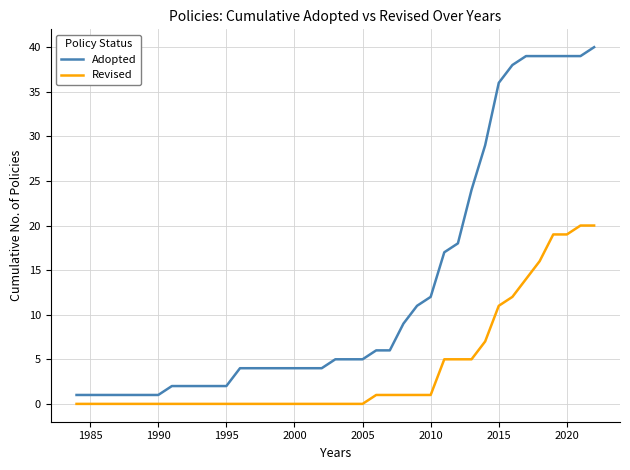

Reading left to right, extract all data points from this chart.

Adopted: 1	1	1	1	1	1	1	2	2	2	2	2	4	4	4	4	4	4	4	5	5	5	6	6	9	11	12	17	18	24	29	36	38	39	39	39	39	39	40
Revised: 0	0	0	0	0	0	0	0	0	0	0	0	0	0	0	0	0	0	0	0	0	0	1	1	1	1	1	5	5	5	7	11	12	14	16	19	19	20	20